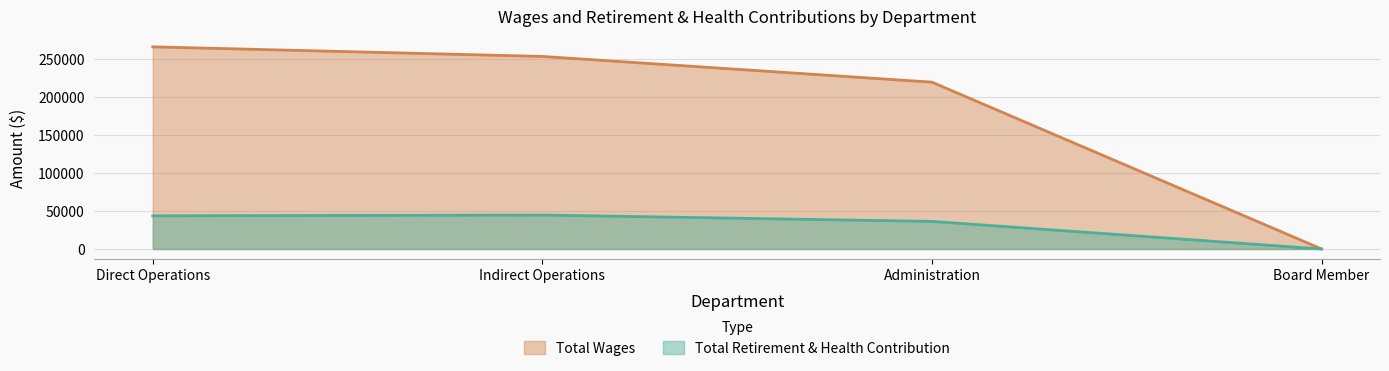

True or false: Total Wages and Total Retirement & Health Contribution intersect in this chart.

False